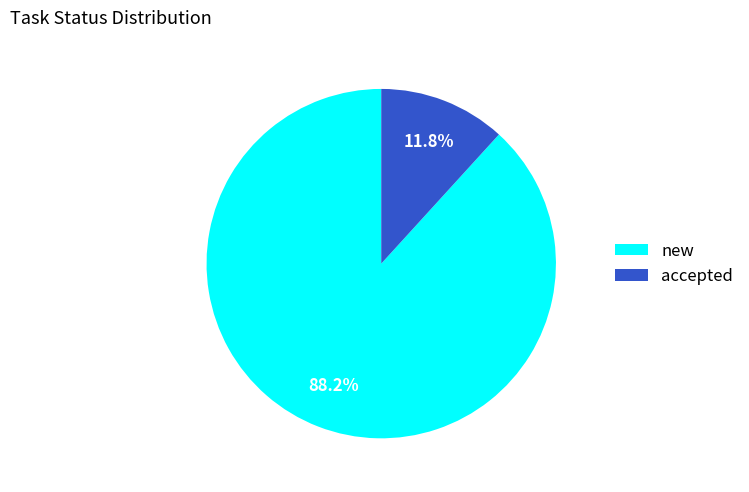

Does new represent more than half of the total?

Yes